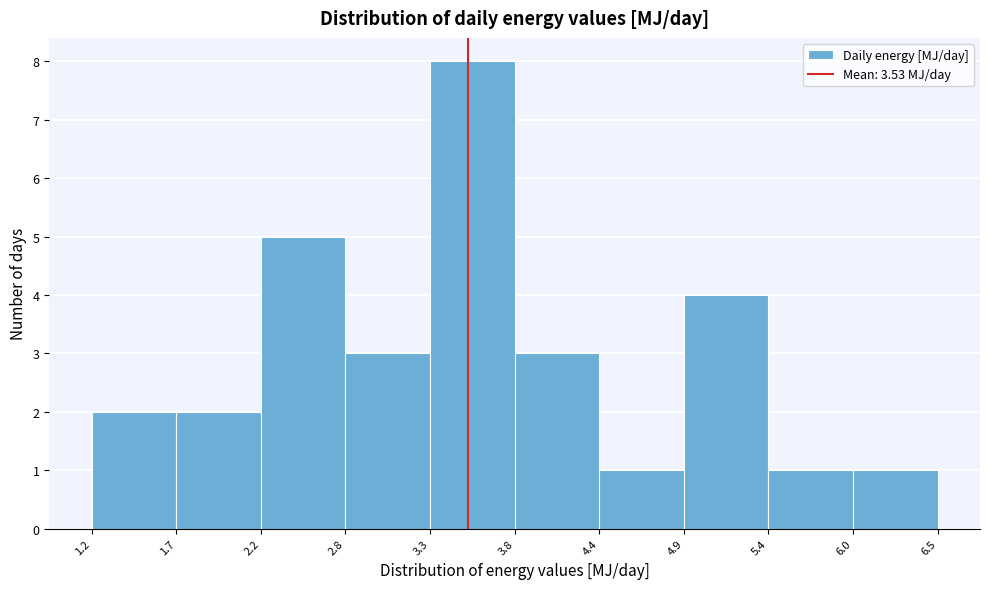

What is the height of the bar covering 3.8 to 4.4 on the x-axis? The values are not printed on the chart, so give them approximately, as read against the axis.

3